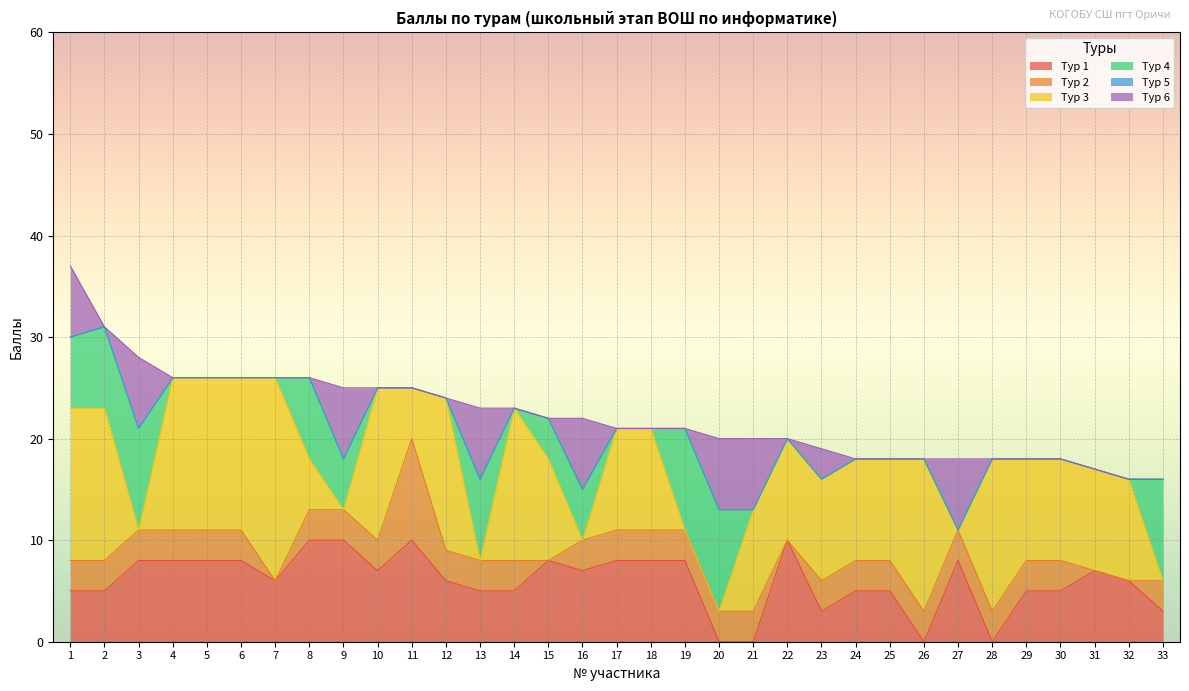

What is the maximum value shown in the chart?

20